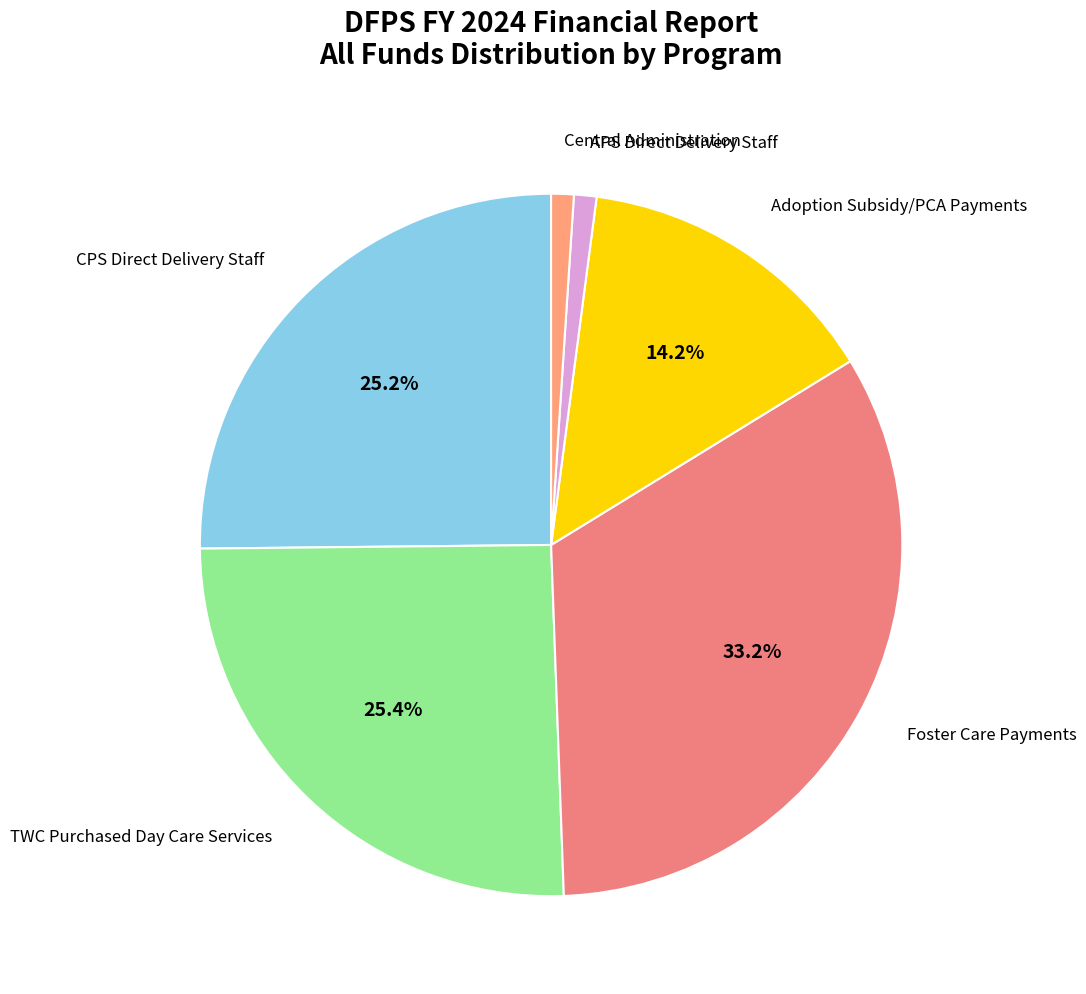

Is it true that Central Administration is 11% of the pie?

False